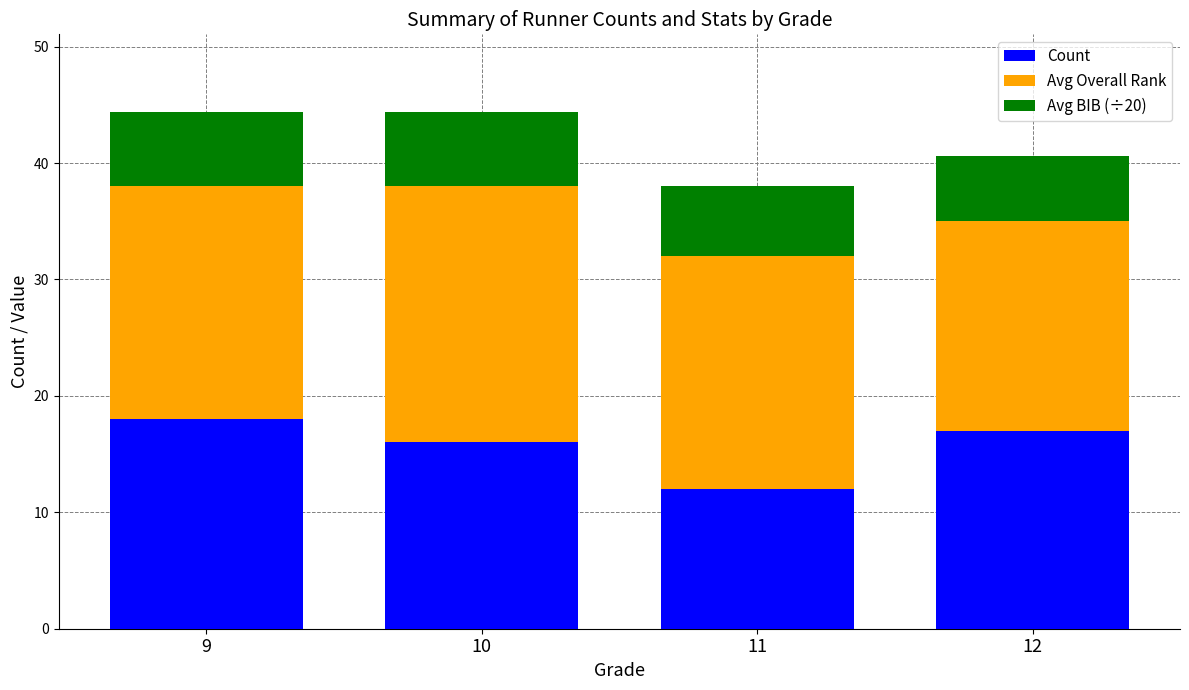

Count the number of data series in this chart.

3